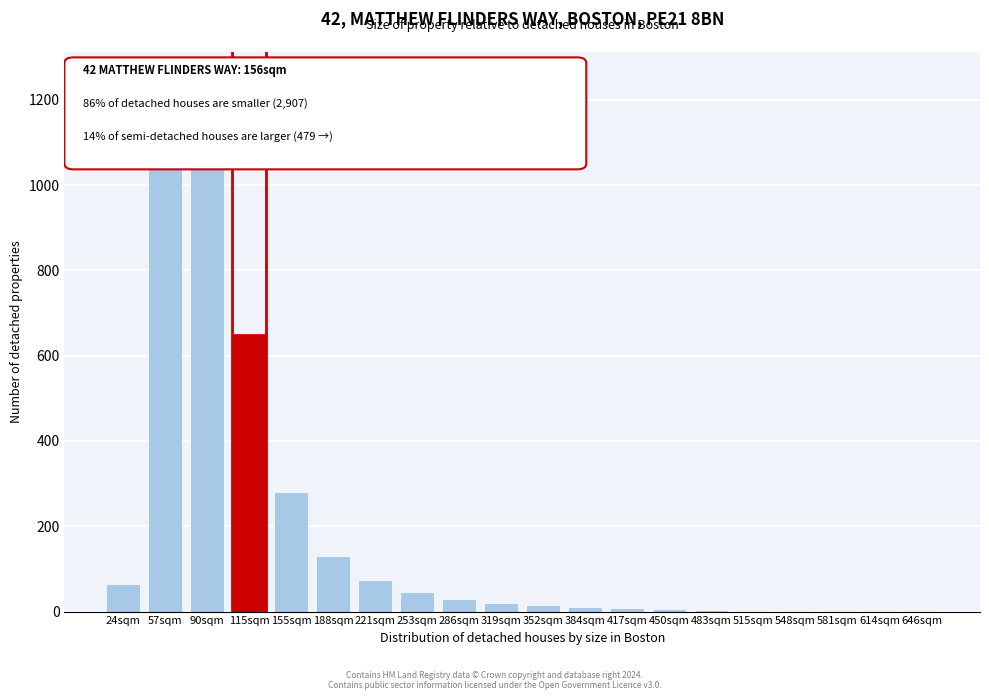

Where is the data nearest to the value 625?

115sqm